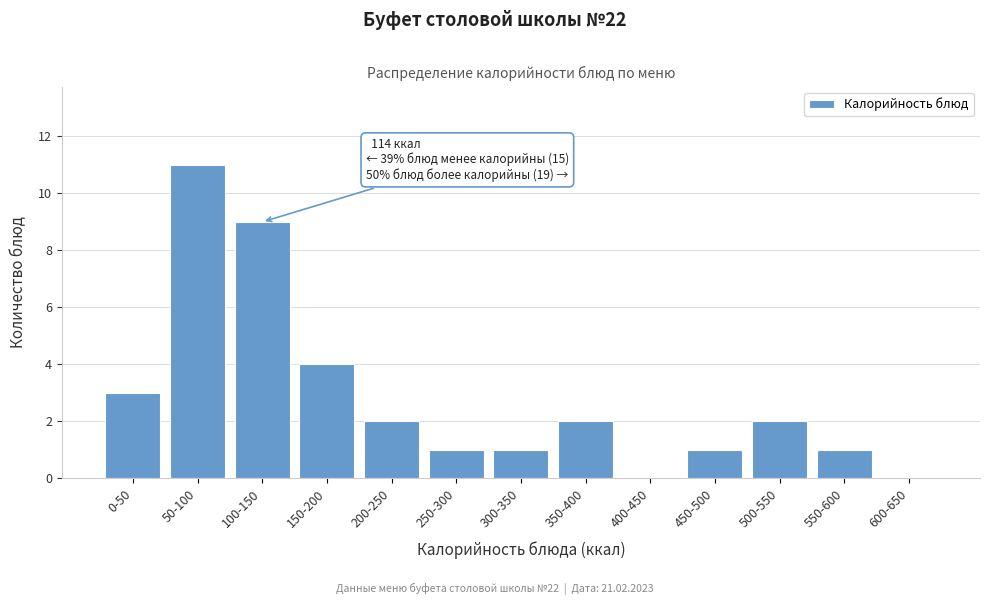

Reading right to left, transcribe all the data shown in this chart.

600-650=0	550-600=1	500-550=2	450-500=1	400-450=0	350-400=2	300-350=1	250-300=1	200-250=2	150-200=4	100-150=9	50-100=11	0-50=3